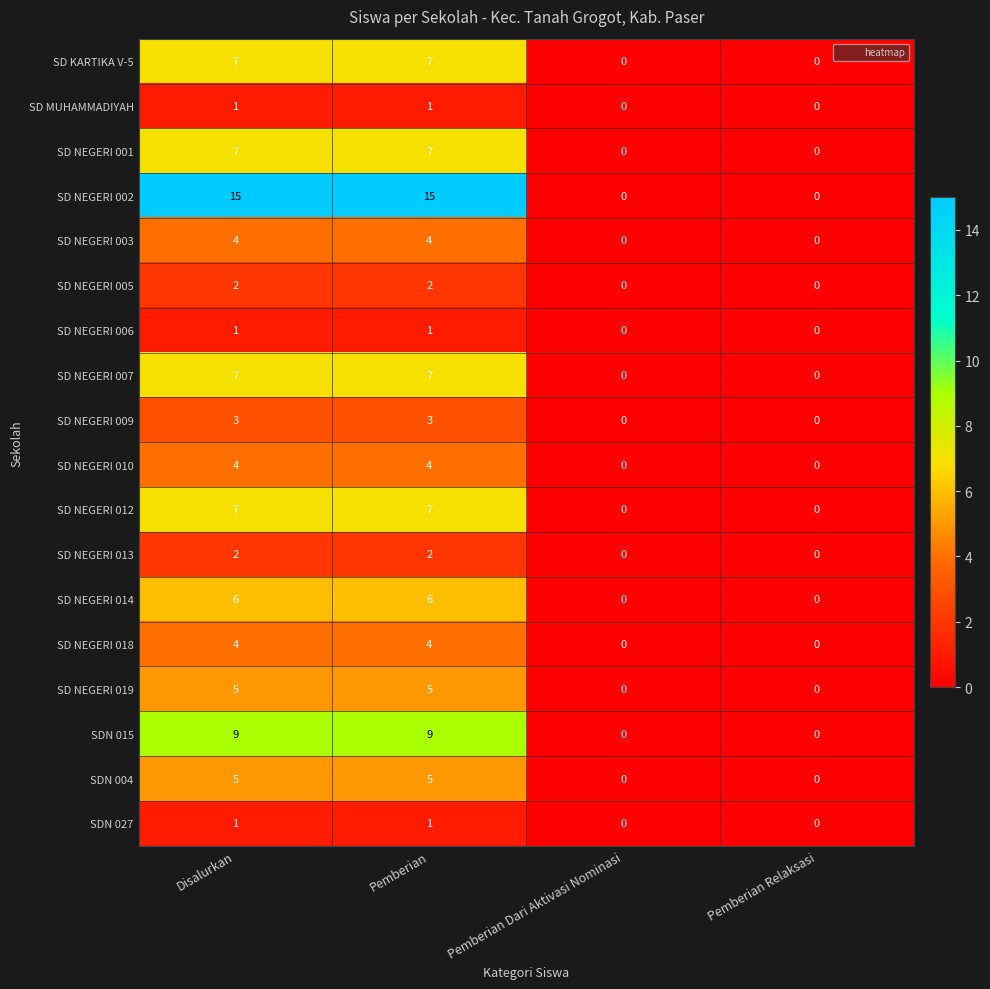

Is it true that SD NEGERI 005 equals 0 at Pemberian Dari Aktivasi Nominasi?

True